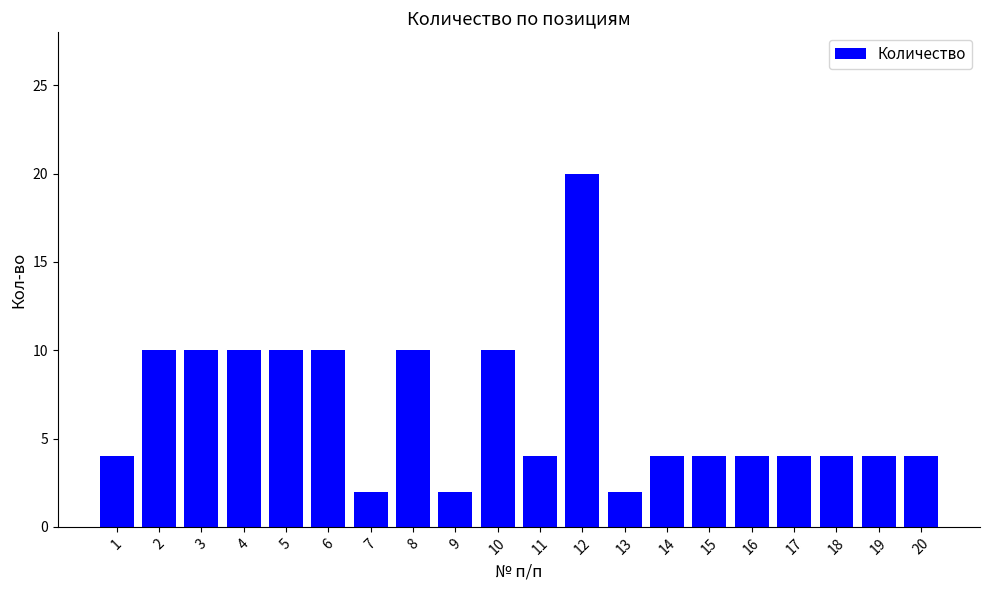

Count the number of categories in the chart.

20